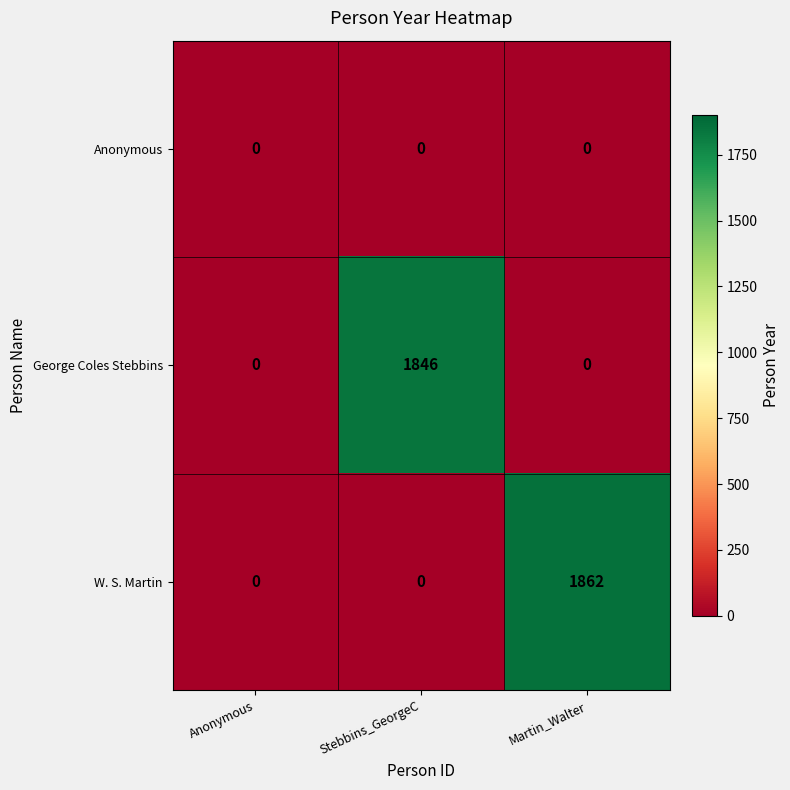

Which series has the largest total across all categories?

W. S. Martin